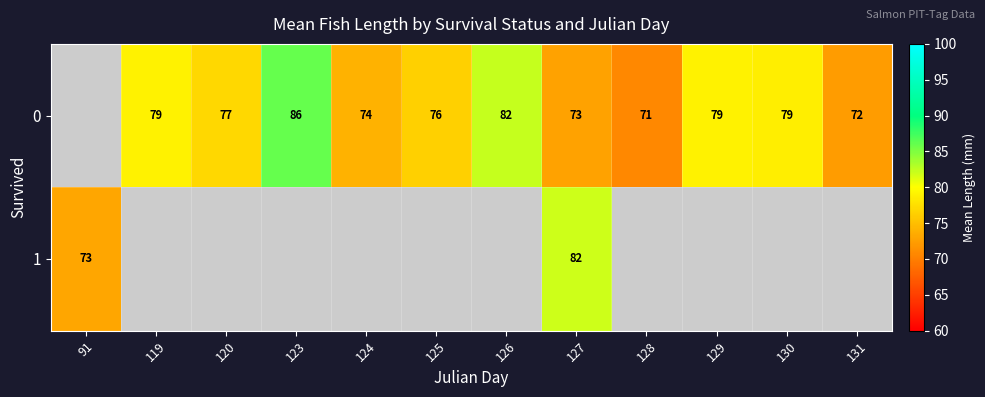

What is the sum of the 0 values at 126 and 125?

158